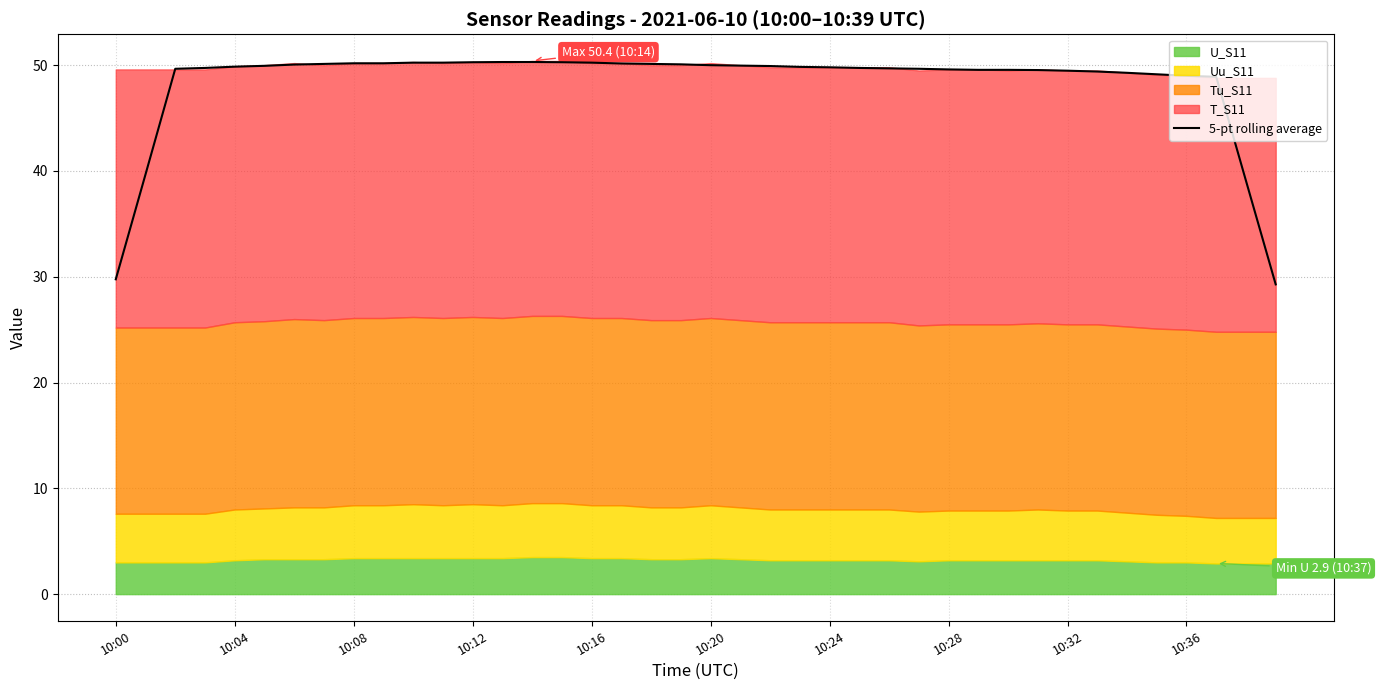

Reading right to left, transcribe all the data shown in this chart.

29.3	39.1	48.9	49.0	49.1	49.3	49.4	49.5	49.5	49.6	49.6	49.6	49.7	49.7	49.7	49.8	49.8	49.9	50.0	50.0	50.1	50.1	50.2	50.2	50.3	50.3	50.3	50.3	50.2	50.2	50.2	50.2	50.1	50.1	49.9	49.9	49.7	49.7	39.7	29.8